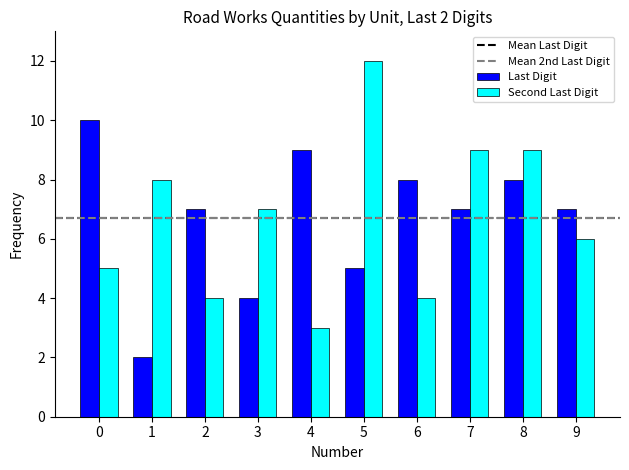

Which series has the largest range (max minus min)?

Second Last Digit